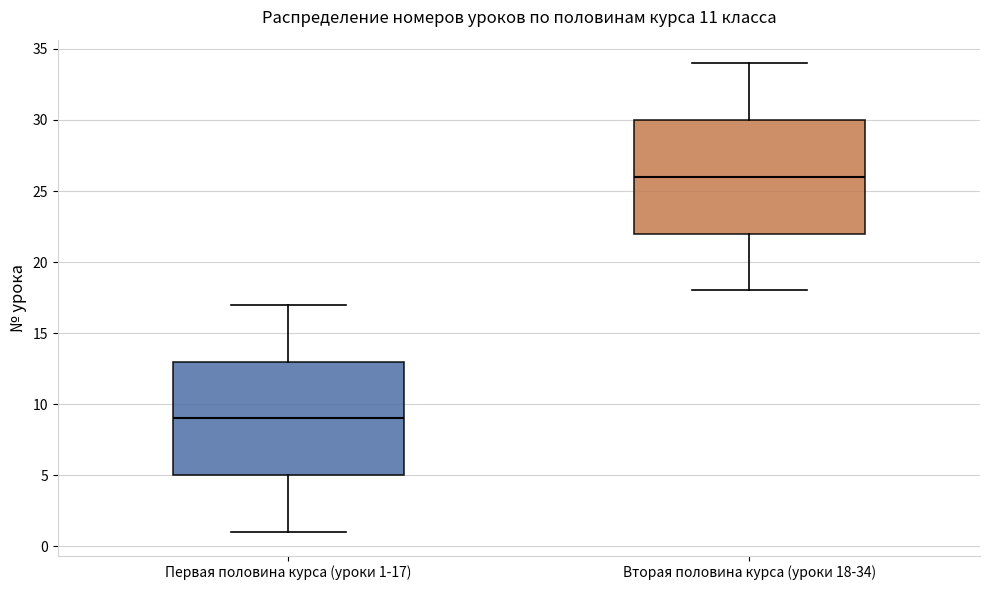

Reading left to right, read every box against the y-axis: the position of its median line, the range the box covers, and the ends of its whiskers. The values are not printed on the chart, so give them approximately, as read against the axis.

Первая половина курса (уроки 1-17): median 9, box 5 to 13, whiskers 1 to 17
Вторая половина курса (уроки 18-34): median 26, box 22 to 30, whiskers 18 to 34